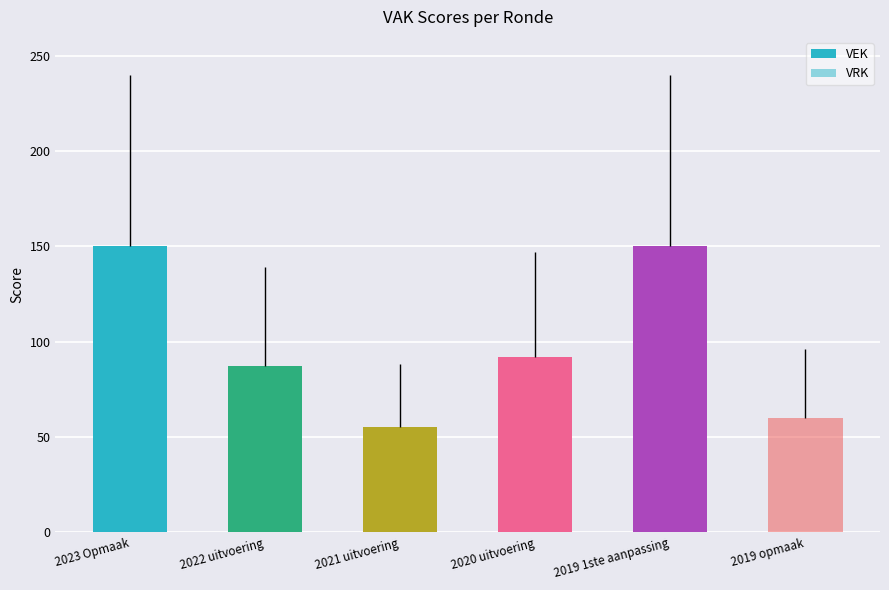

What is the label of the 2nd bar from the right?

2019 1ste aanpassing